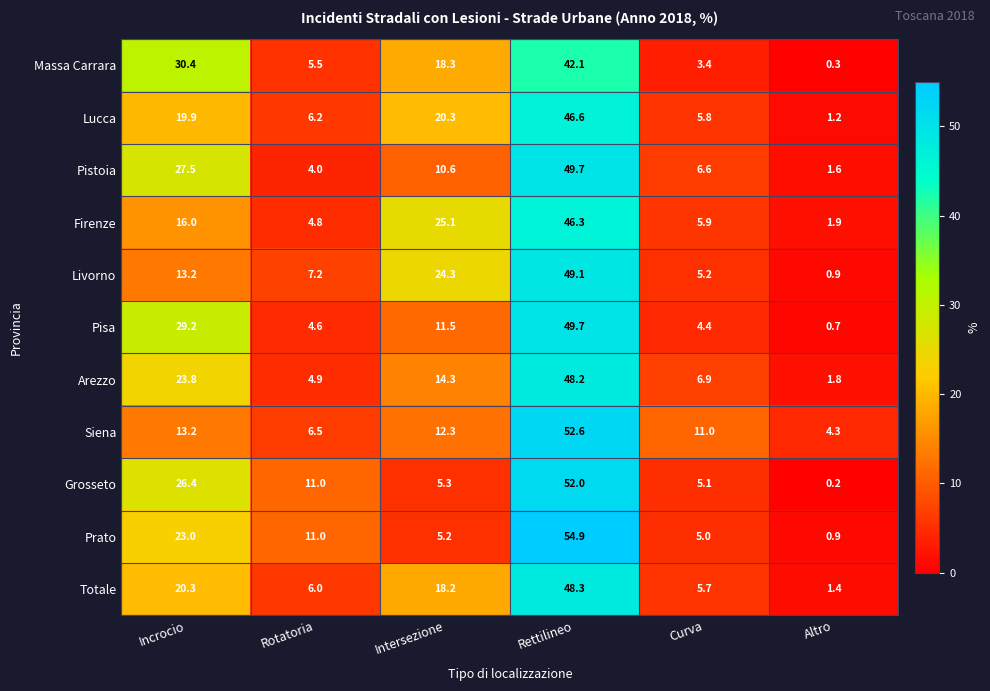

What is the difference between the highest and lowest values at Rotatoria?

7.0